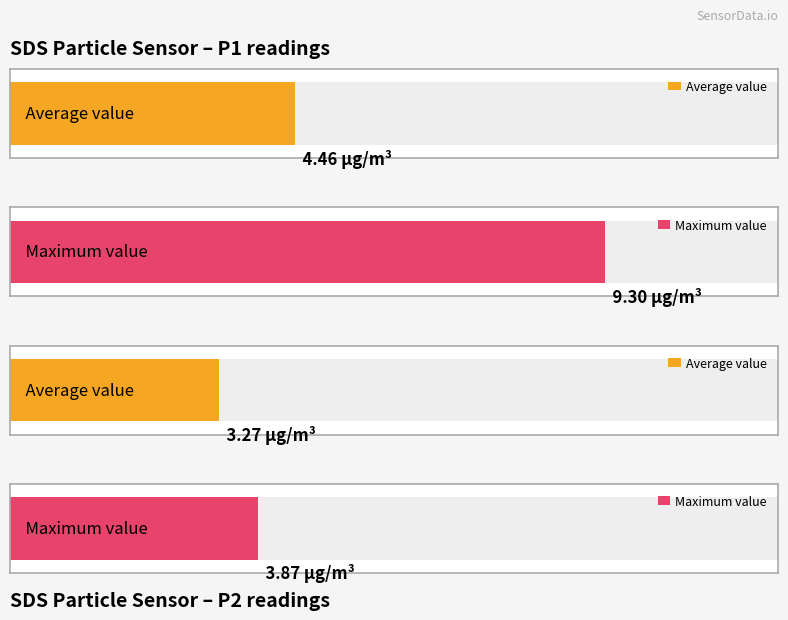

Rank the series by their maximum value, from lowest to highest.

SDS_P2, SDS_P1